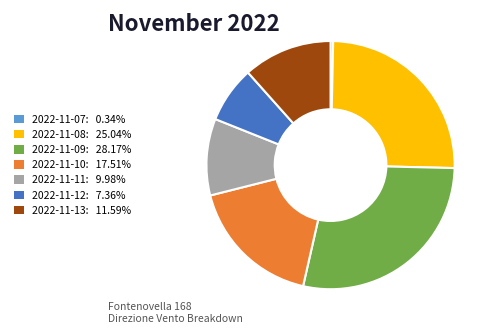

Is the sum of 2022-11-07: 0.34% and 2022-11-08: 25.04% greater than half?

No